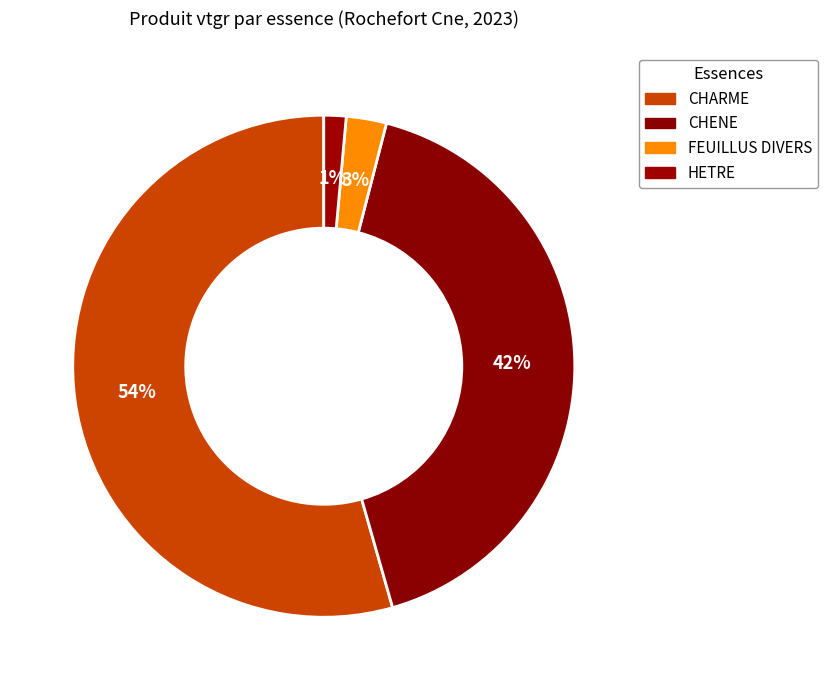

To the nearest percent, what percentage of the pie is CHENE?

42%